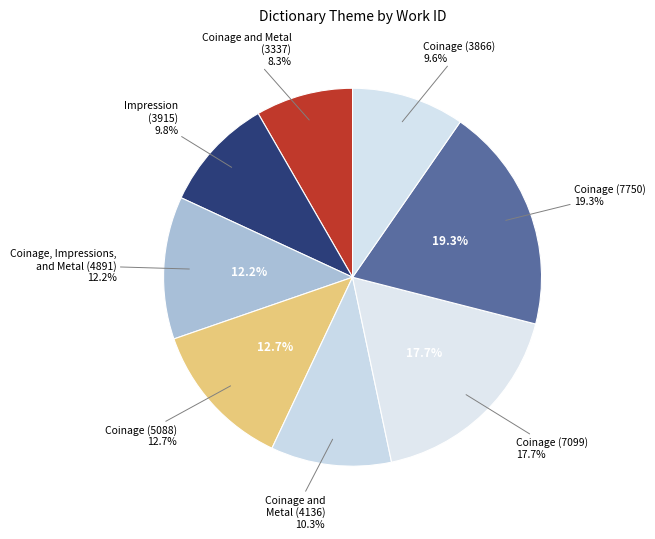

The Impression (3915) slice represents 21% of the pie. True or false?

False